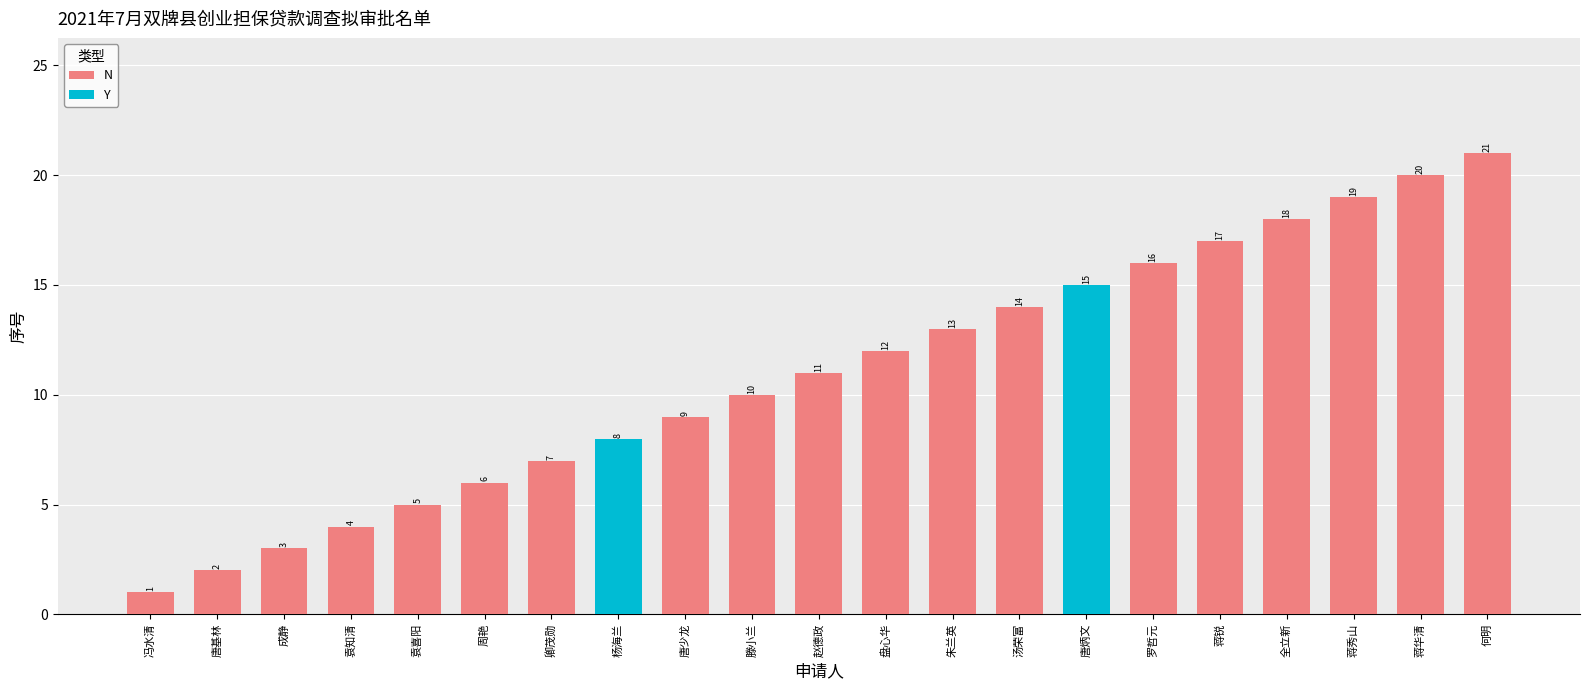

Where is the data nearest to the value 11?

赵德政